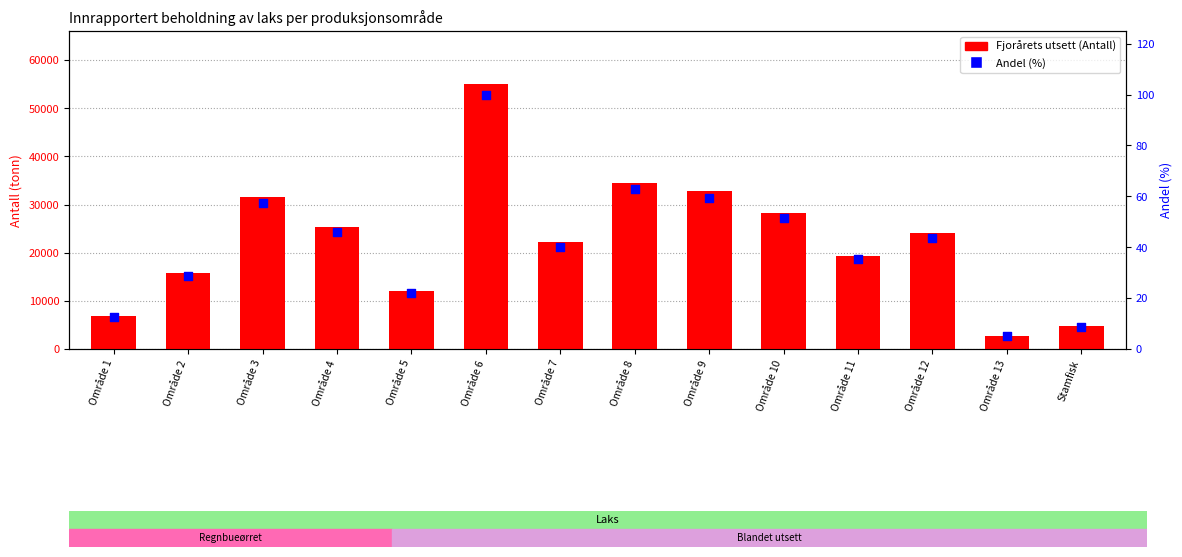

At how many categories does at least one series exceed 28041?

5